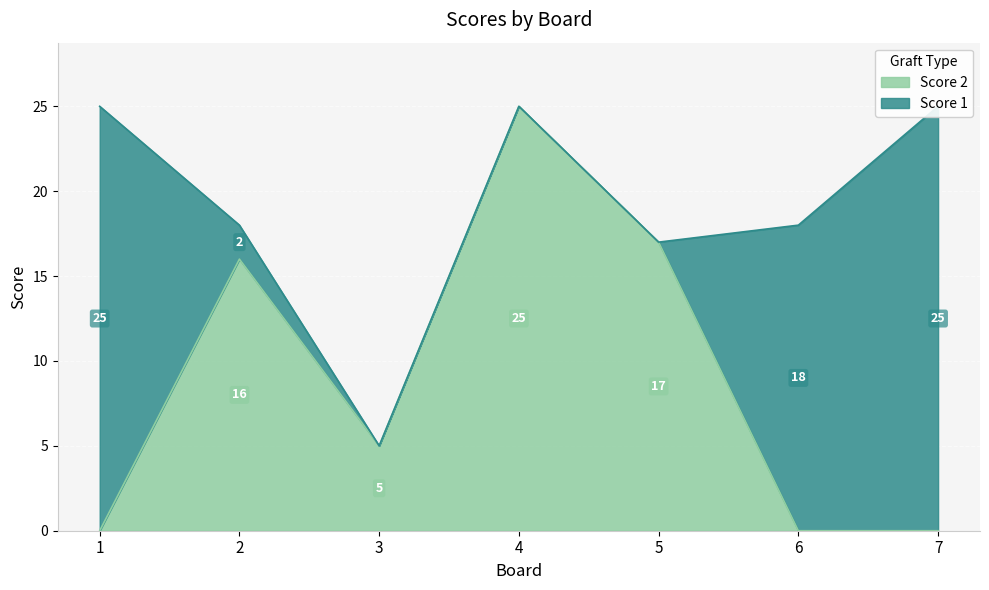

What value does the data have at 5, to the nearest 5?

15